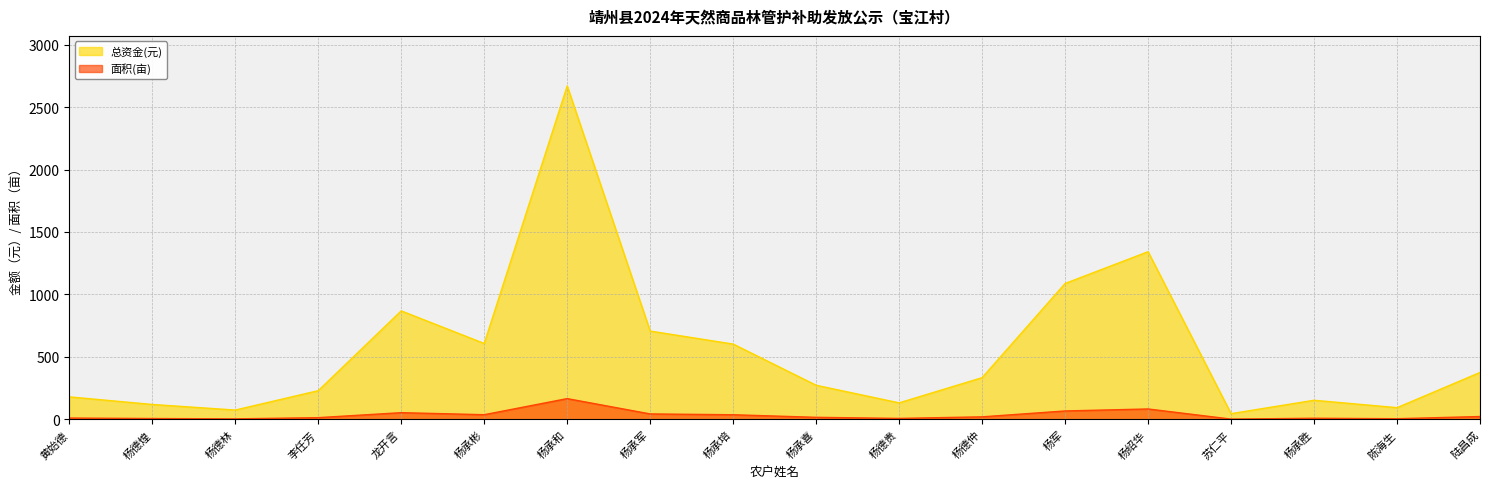

How many series are shown in this chart?

2